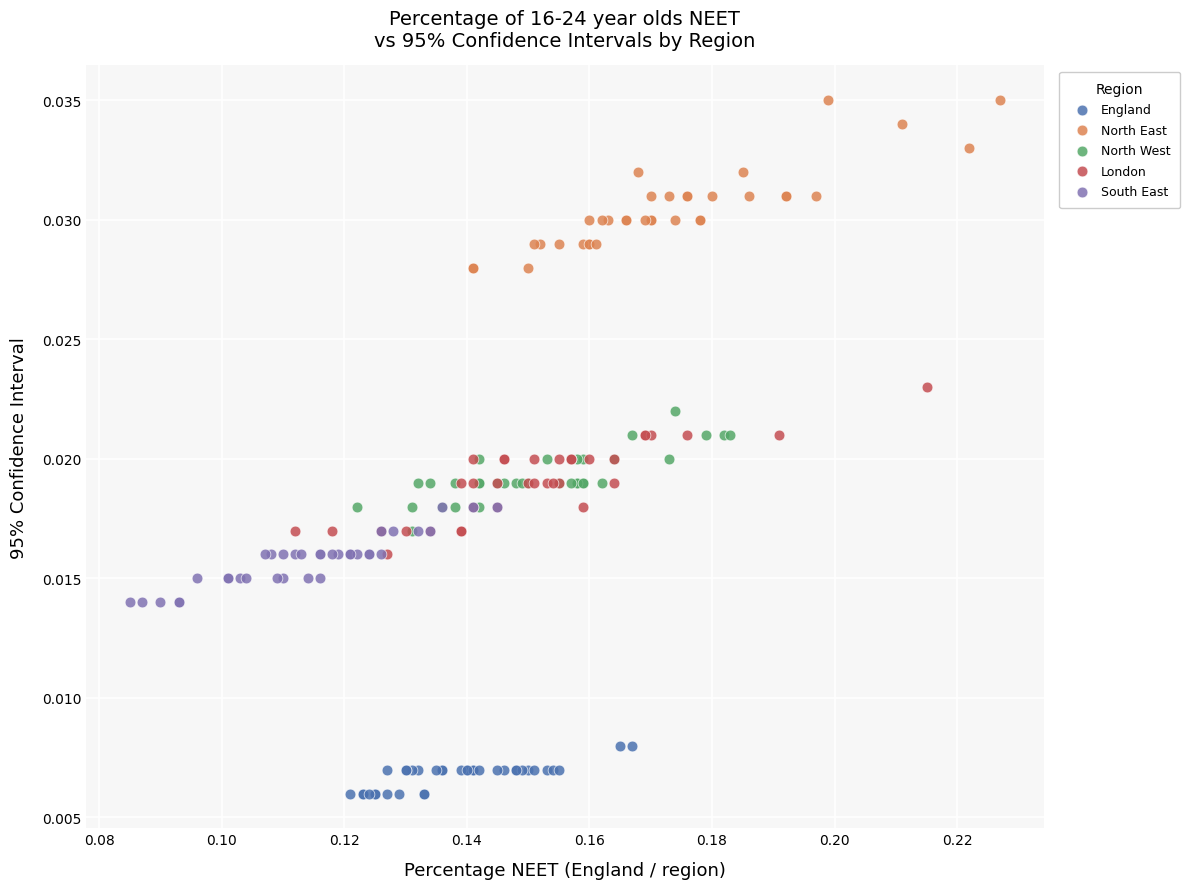

Which series reaches the minimum Y coordinate?

England